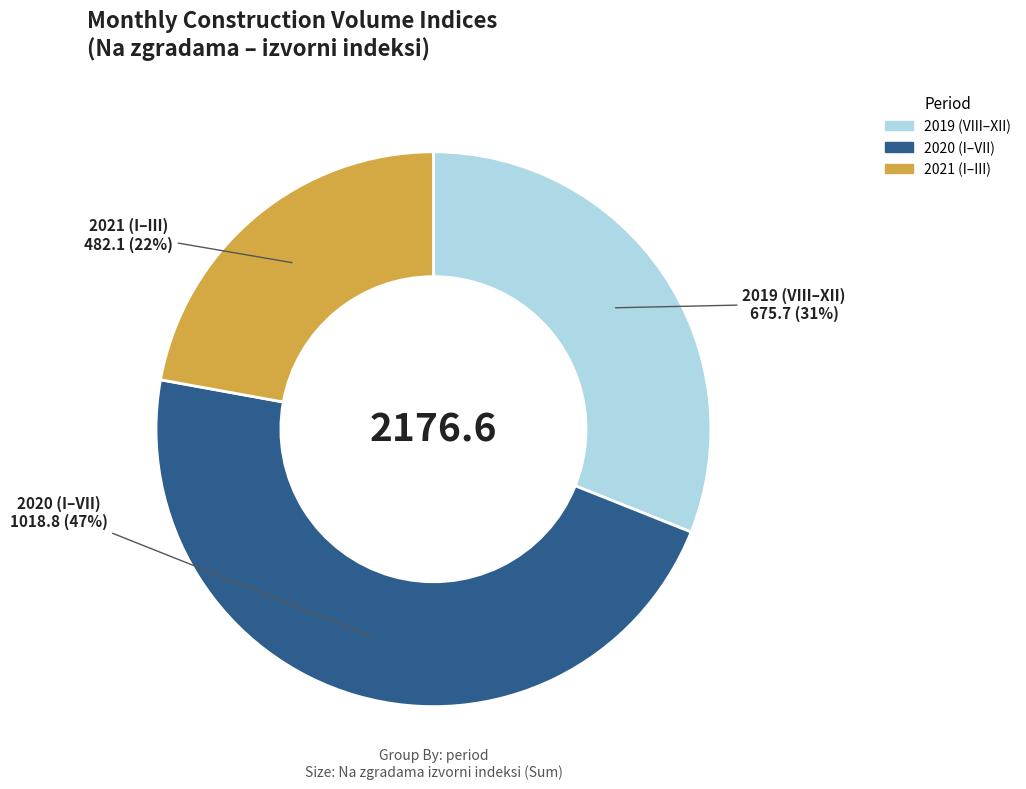

To the nearest percent, what is the average slice percentage?

33%